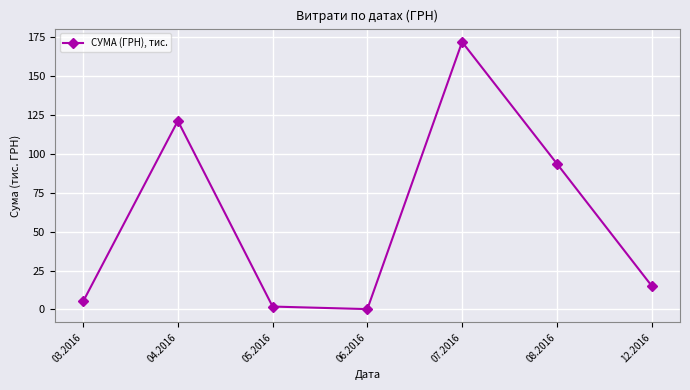

What value does the data have at 03.2016?

5.1